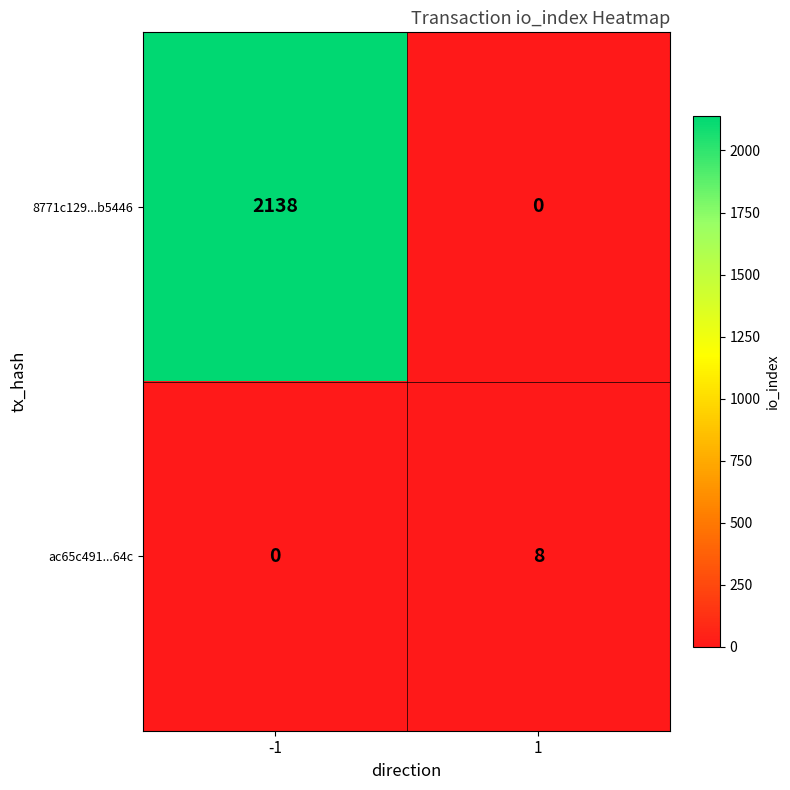

Reading left to right, extract all data points from this chart.

8771c129...b5446: -1=2138	1=0
ac65c491...64c: -1=0	1=8